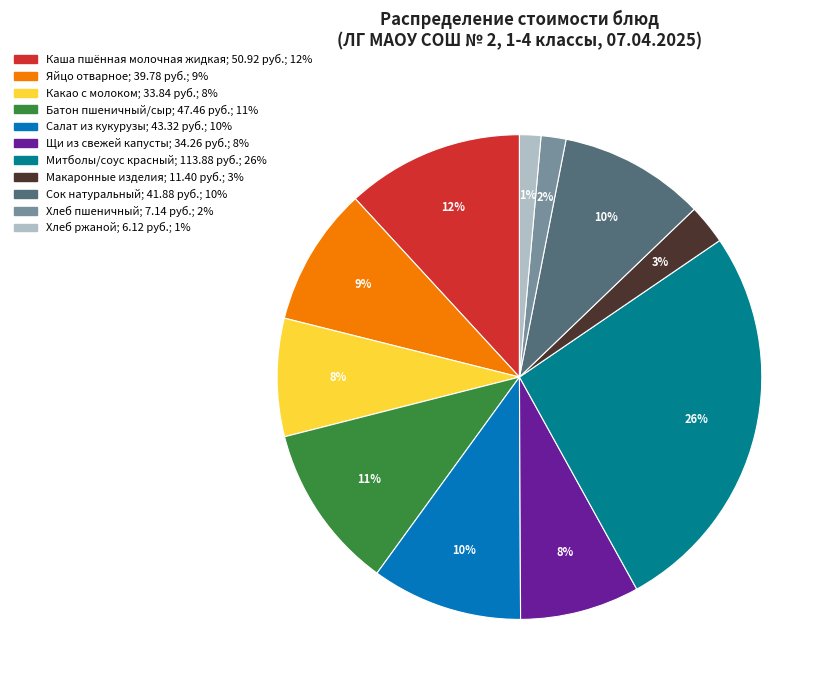

How many segments does this pie chart have?

11